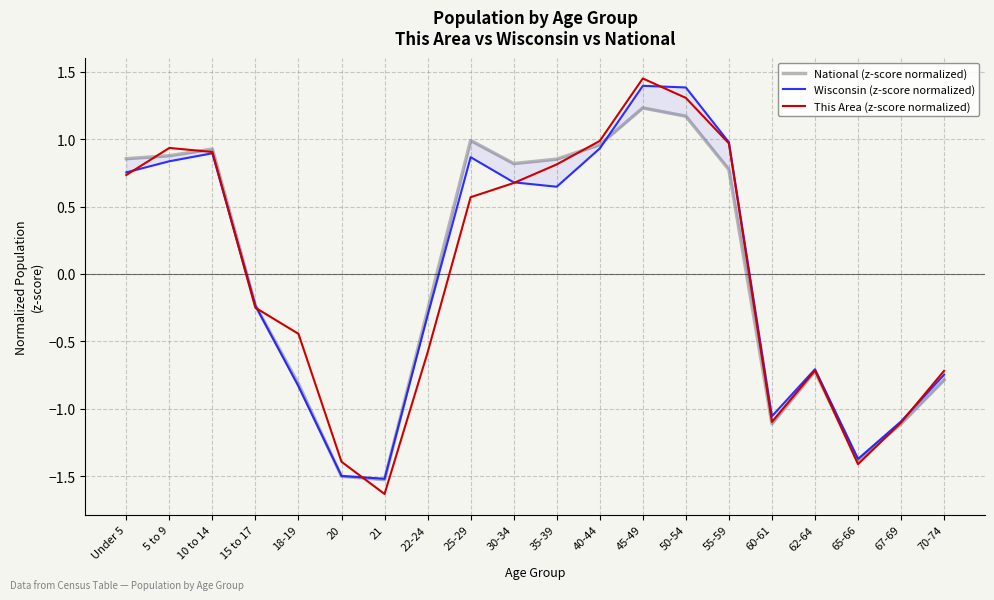

Reading left to right, transcribe all the data shown in this chart.

National (z-score normalized): Under 5=0.9	5 to 9=0.9	10 to 14=0.9	15 to 17=-0.2	18-19=-0.8	20=-1.5	21=-1.5	22-24=-0.3	25-29=1.0	30-34=0.8	35-39=0.9	40-44=1.0	45-49=1.2	50-54=1.2	55-59=0.8	60-61=-1.1	62-64=-0.7	65-66=-1.4	67-69=-1.1	70-74=-0.8
Wisconsin (z-score normalized): Under 5=0.8	5 to 9=0.8	10 to 14=0.9	15 to 17=-0.2	18-19=-0.8	20=-1.5	21=-1.5	22-24=-0.3	25-29=0.9	30-34=0.7	35-39=0.6	40-44=0.9	45-49=1.4	50-54=1.4	55-59=1.0	60-61=-1.1	62-64=-0.7	65-66=-1.4	67-69=-1.1	70-74=-0.7
This Area (z-score normalized): Under 5=0.7	5 to 9=0.9	10 to 14=0.9	15 to 17=-0.3	18-19=-0.4	20=-1.4	21=-1.6	22-24=-0.6	25-29=0.6	30-34=0.7	35-39=0.8	40-44=1.0	45-49=1.4	50-54=1.3	55-59=1.0	60-61=-1.1	62-64=-0.7	65-66=-1.4	67-69=-1.1	70-74=-0.7